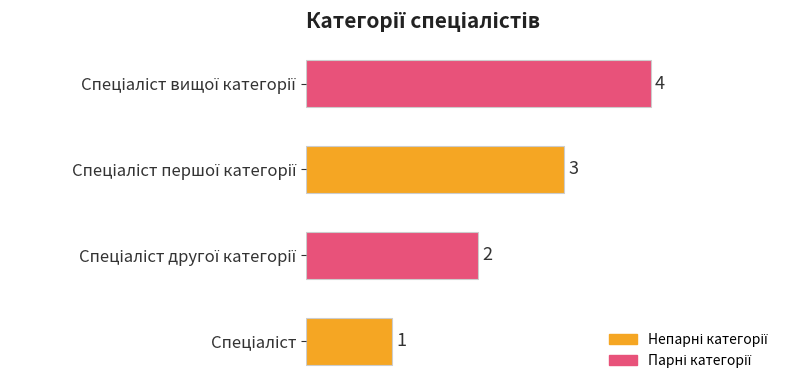

What is the sum of all values?

10